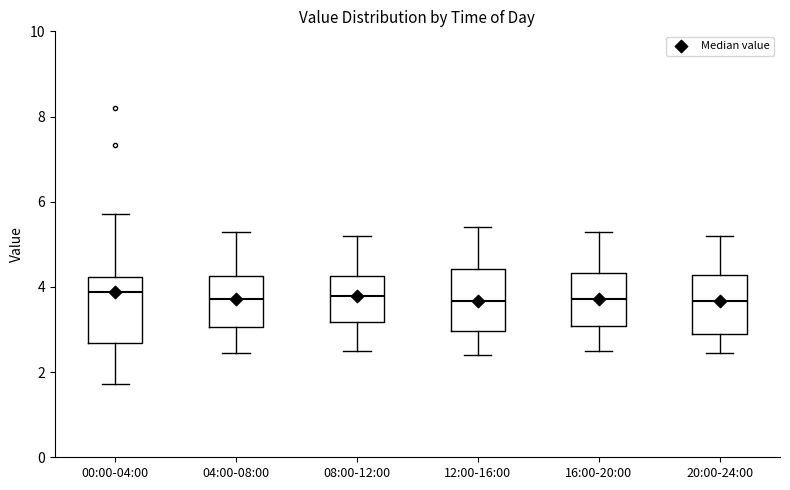

Where is the lower edge of the box for 00:00-04:00 on the y-axis? The values are not printed on the chart, so give them approximately, as read against the axis.

2.6